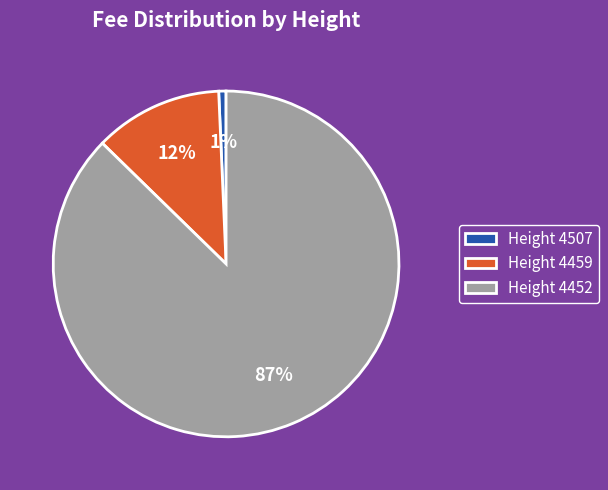

The Height 4507 slice represents 1% of the pie. True or false?

True